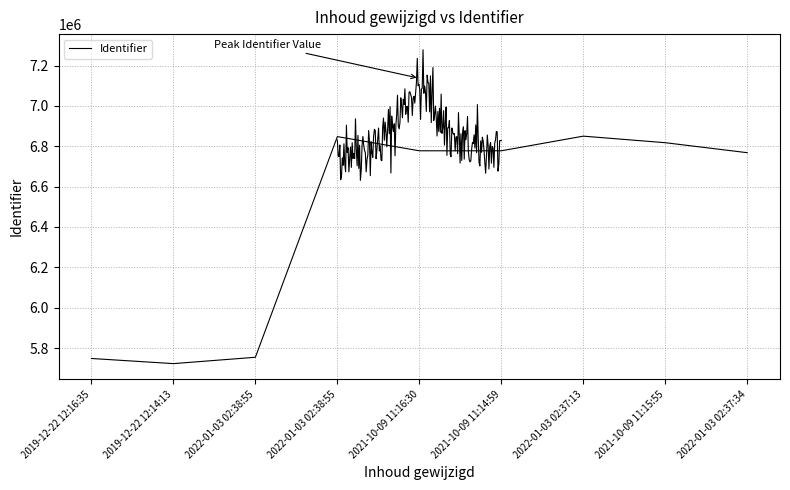

List the labels in order of value, largest first.

2022-01-03 02:37:13, 2022-01-03 02:38:55, 2021-10-09 11:15:55, 2021-10-09 11:14:59, 2021-10-09 11:16:30, 2022-01-03 02:37:34, 2022-01-03 02:38:55, 2019-12-22 12:16:35, 2019-12-22 12:14:13